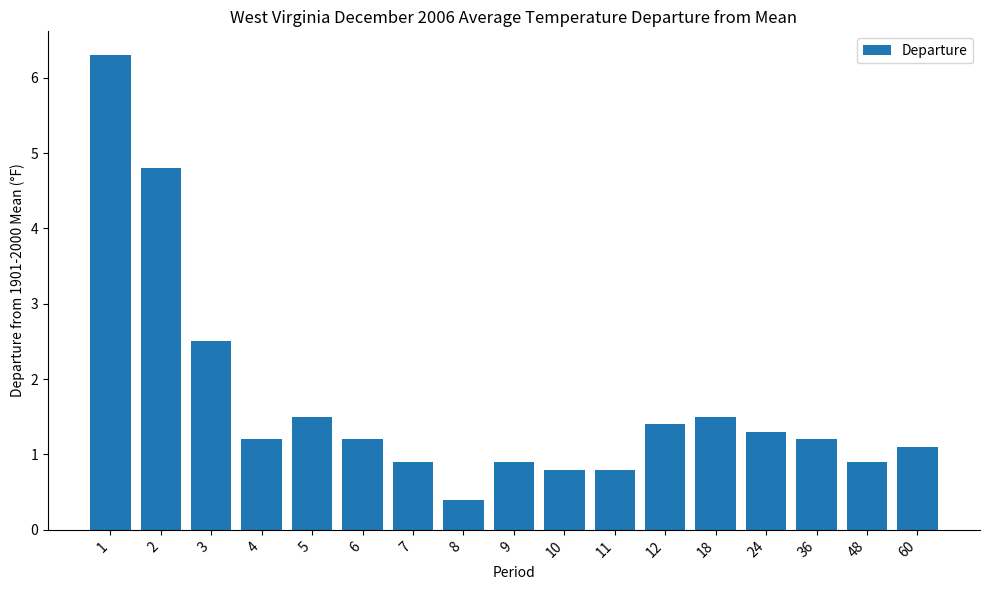

What is the greatest value displayed?

6.3